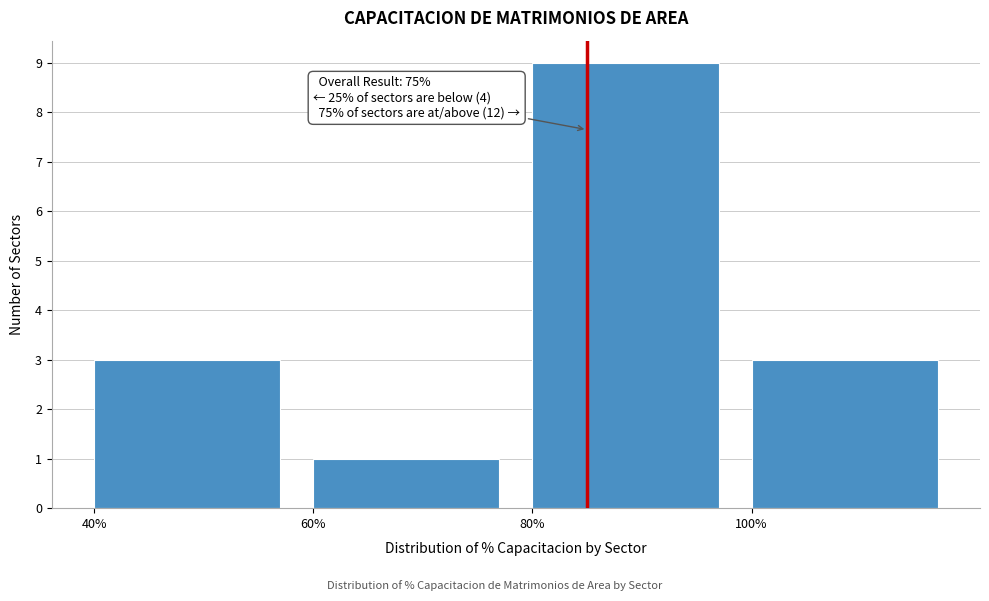

Reading right to left, transcribe all the data shown in this chart.

3	9	1	3